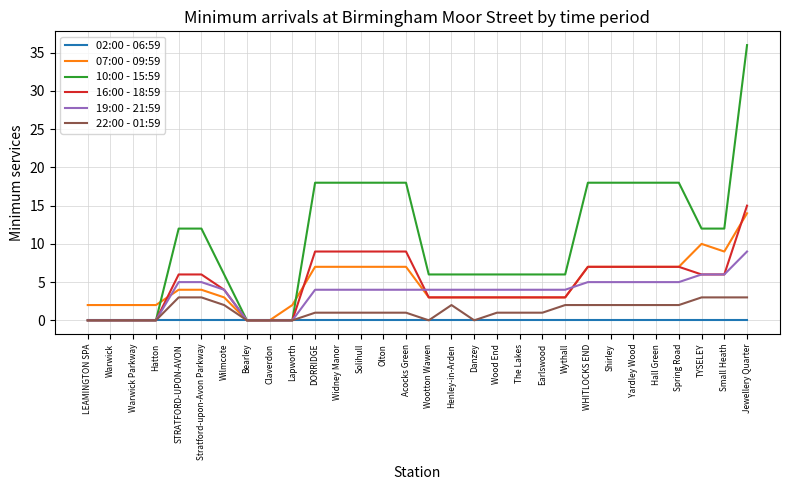

Reading left to right, list all the values displayed in this chart.

02:00 - 06:59: 0	0	0	0	0	0	0	0	0	0	0	0	0	0	0	0	0	0	0	0	0	0	0	0	0	0	0	0	0	0
07:00 - 09:59: 2	2	2	2	4	4	3	0	0	2	7	7	7	7	7	3	3	3	3	3	3	3	7	7	7	7	7	10	9	14
10:00 - 15:59: 0	0	0	0	12	12	6	0	0	0	18	18	18	18	18	6	6	6	6	6	6	6	18	18	18	18	18	12	12	36
16:00 - 18:59: 0	0	0	0	6	6	4	0	0	0	9	9	9	9	9	3	3	3	3	3	3	3	7	7	7	7	7	6	6	15
19:00 - 21:59: 0	0	0	0	5	5	4	0	0	0	4	4	4	4	4	4	4	4	4	4	4	4	5	5	5	5	5	6	6	9
22:00 - 01:59: 0	0	0	0	3	3	2	0	0	0	1	1	1	1	1	0	2	0	1	1	1	2	2	2	2	2	2	3	3	3